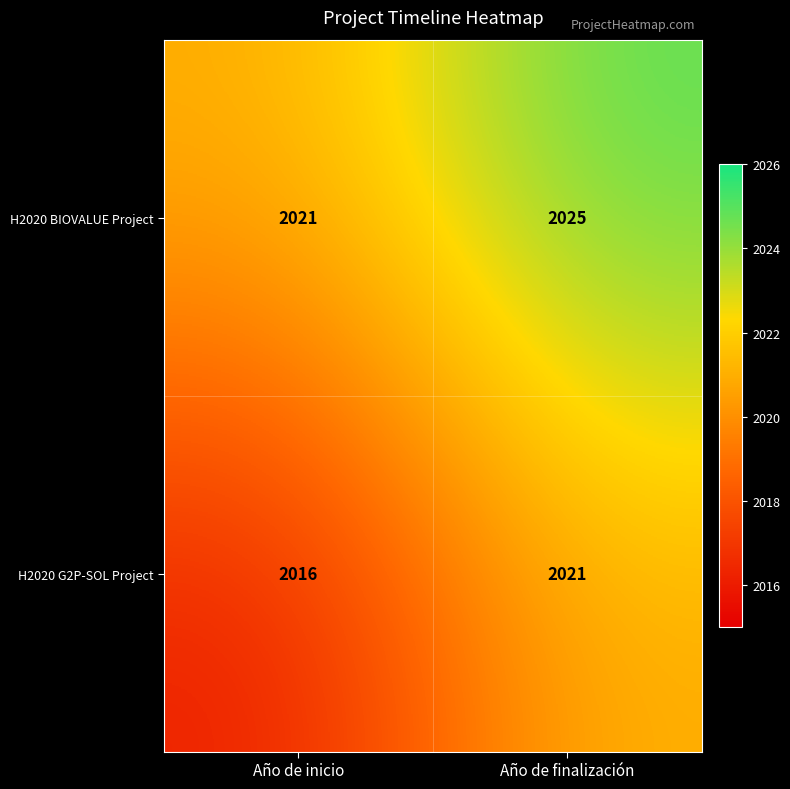

Rank the categories by H2020 BIOVALUE Project value from lowest to highest.

Año de inicio, Año de finalización